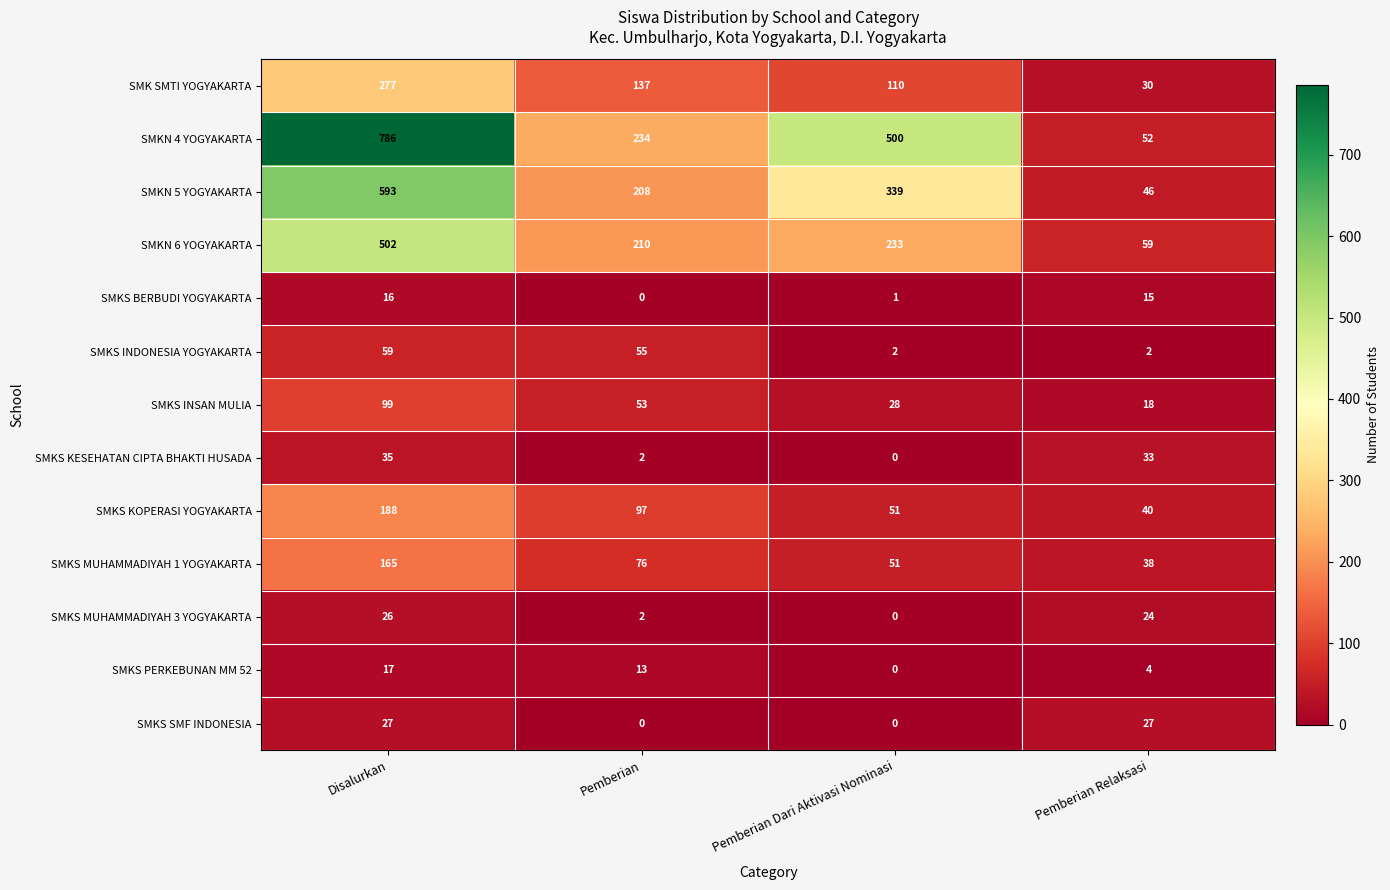

Rank the series at Disalurkan from highest to lowest value.

SMKN 4 YOGYAKARTA, SMKN 5 YOGYAKARTA, SMKN 6 YOGYAKARTA, SMK SMTI YOGYAKARTA, SMKS KOPERASI YOGYAKARTA, SMKS MUHAMMADIYAH 1 YOGYAKARTA, SMKS INSAN MULIA, SMKS INDONESIA YOGYAKARTA, SMKS KESEHATAN CIPTA BHAKTI HUSADA, SMKS SMF INDONESIA, SMKS MUHAMMADIYAH 3 YOGYAKARTA, SMKS PERKEBUNAN MM 52, SMKS BERBUDI YOGYAKARTA